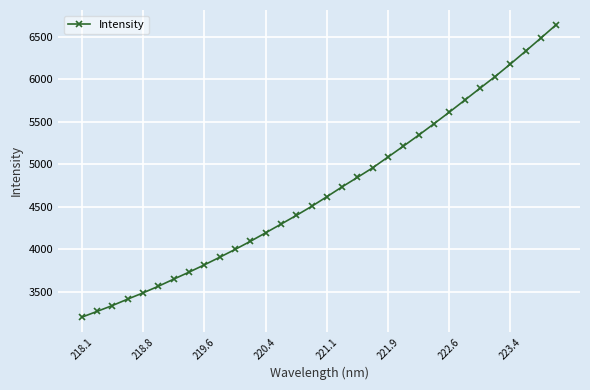

What is the sum of all values?

149997.1